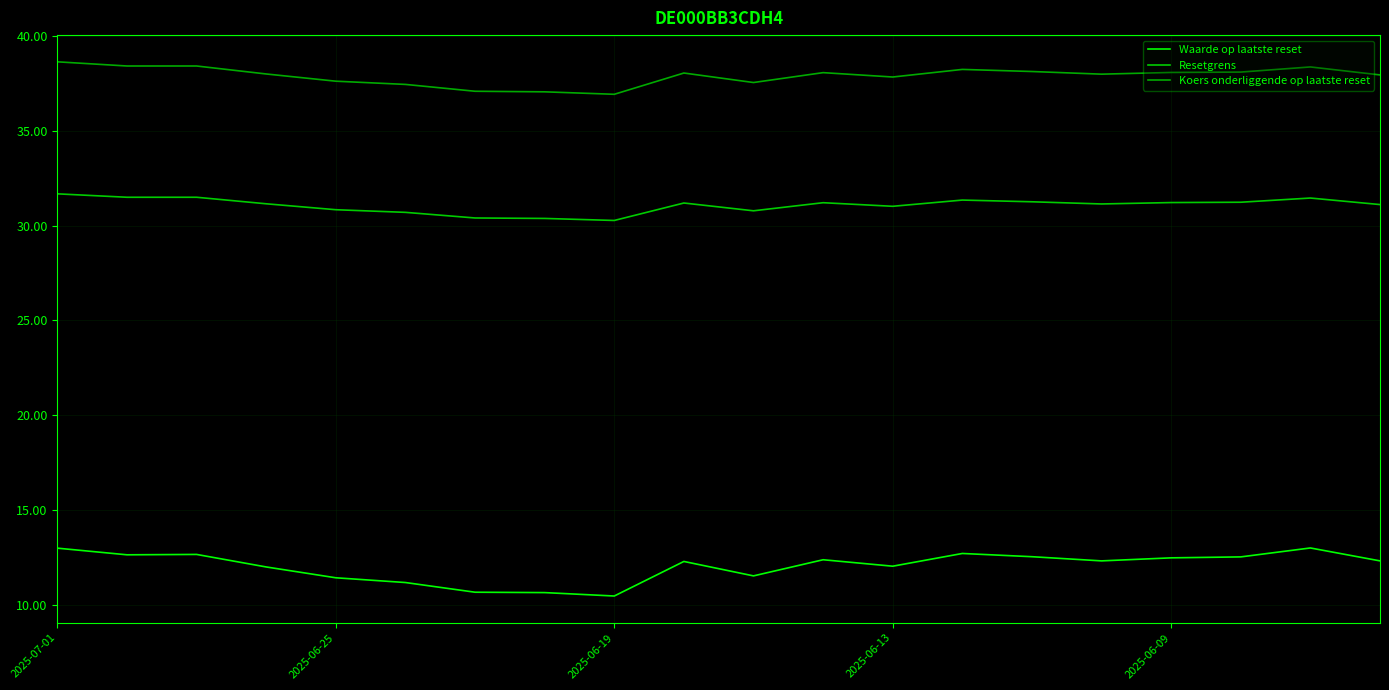

True or false: Waarde op laatste reset and Resetgrens cross at least once.

False